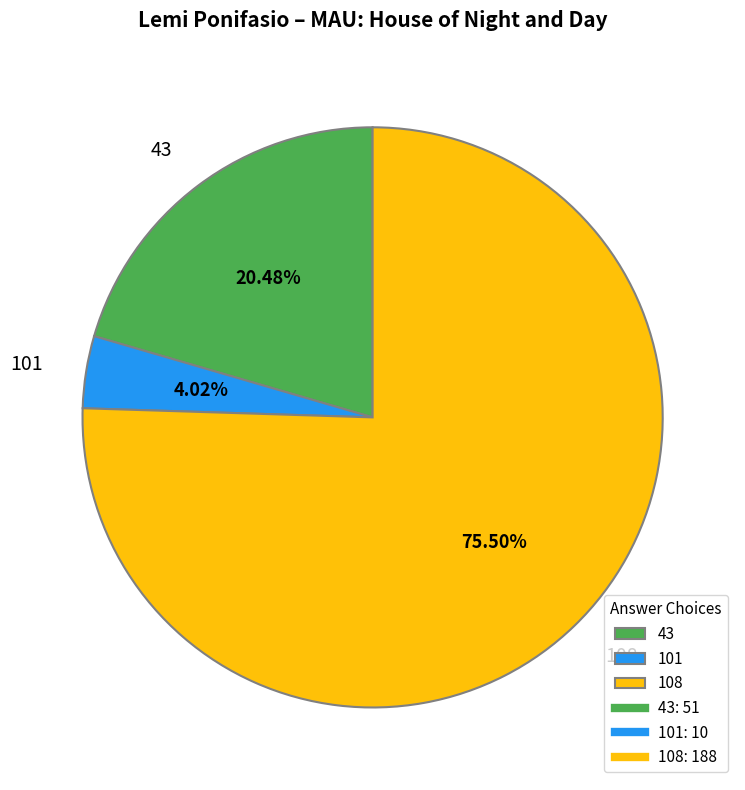

Combined, what portion of the pie is 108 and 101?

79.5%